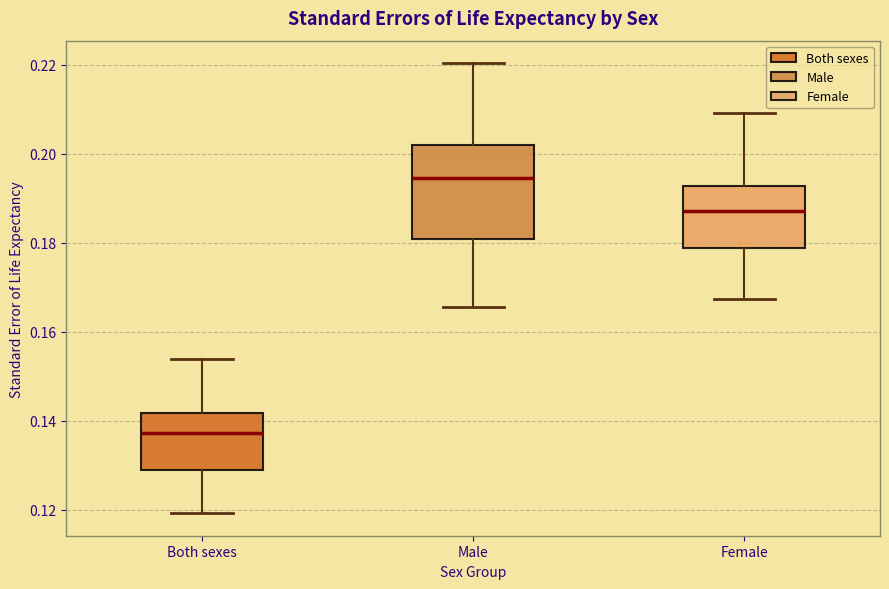

Reading left to right, read every box against the y-axis: the position of its median line, the range the box covers, and the ends of its whiskers. The values are not printed on the chart, so give them approximately, as read against the axis.

Both sexes: median 0.138, box 0.128 to 0.142, whiskers 0.120 to 0.154
Male: median 0.194, box 0.180 to 0.202, whiskers 0.166 to 0.220
Female: median 0.188, box 0.178 to 0.192, whiskers 0.168 to 0.210